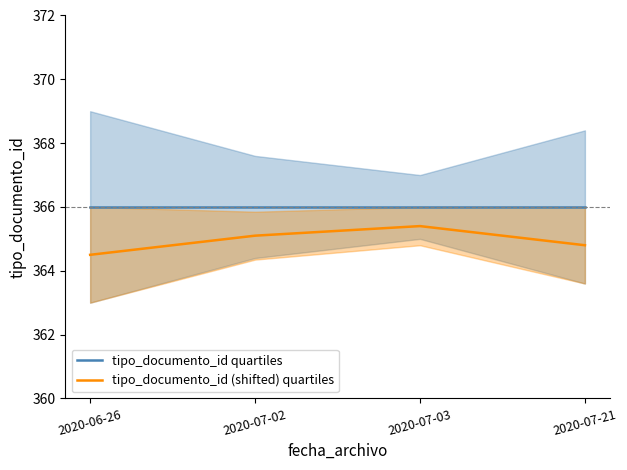

Which has a higher value, 2020-07-03 or 2020-07-21?

2020-07-03